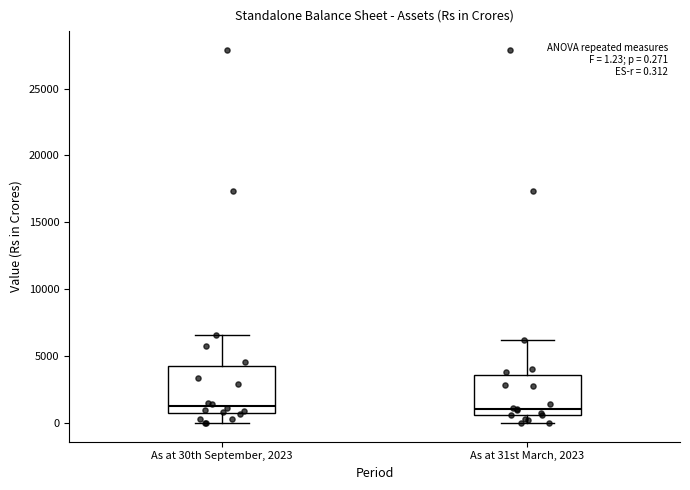

Comparing the boxes themselves (not the whiskers), which one is the tallest?

As at 30th September, 2023